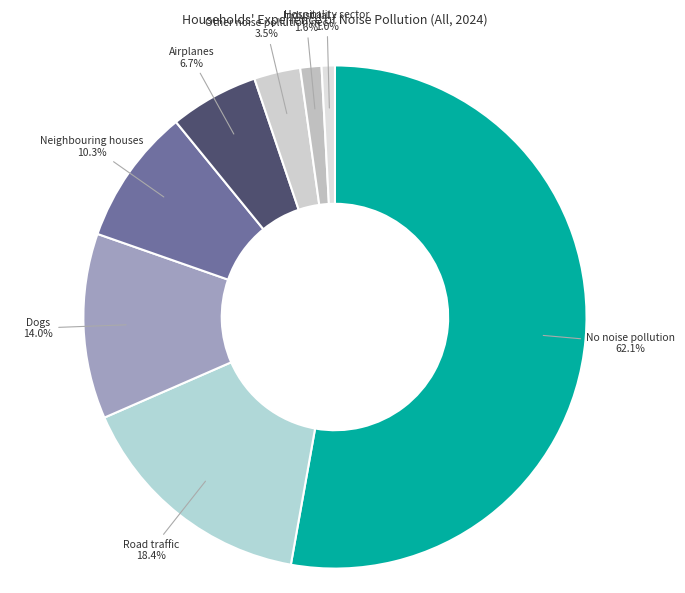

Rank the categories by value from lowest to highest.

Hospitality sector, Industrial, Other noise pollution nec, Airplanes, Neighbouring houses, Dogs, Road traffic, No noise pollution